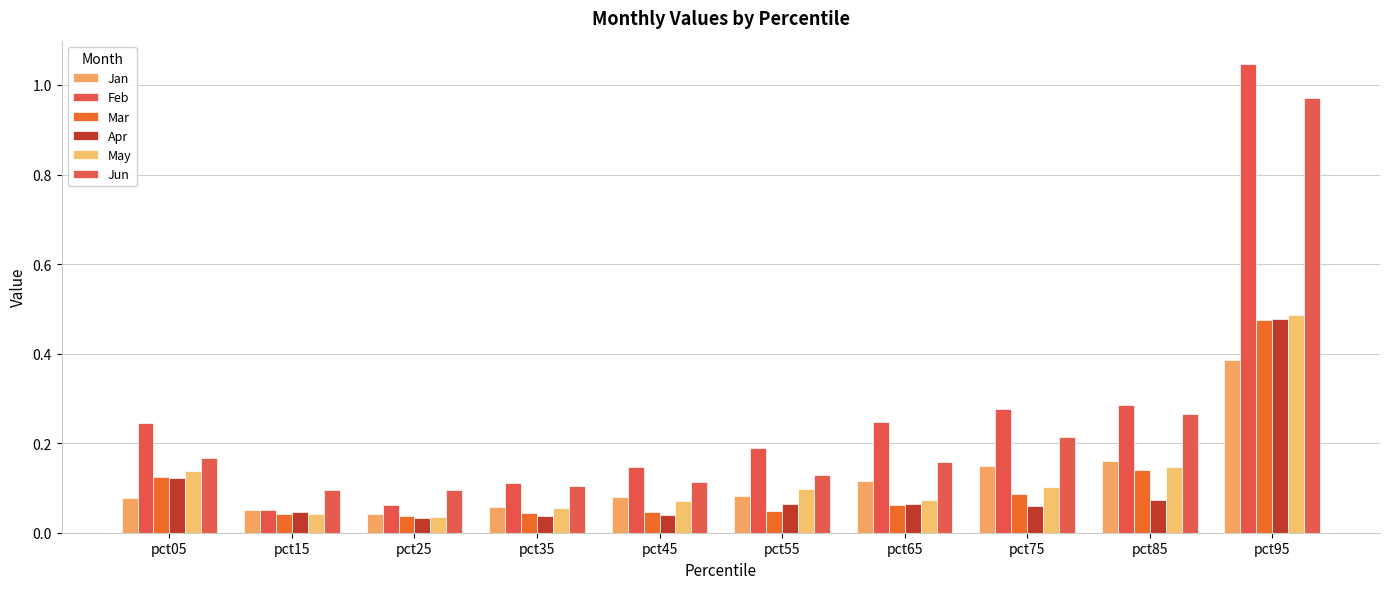

What are all the series names shown in the legend?

Jan, Feb, Mar, Apr, May, Jun